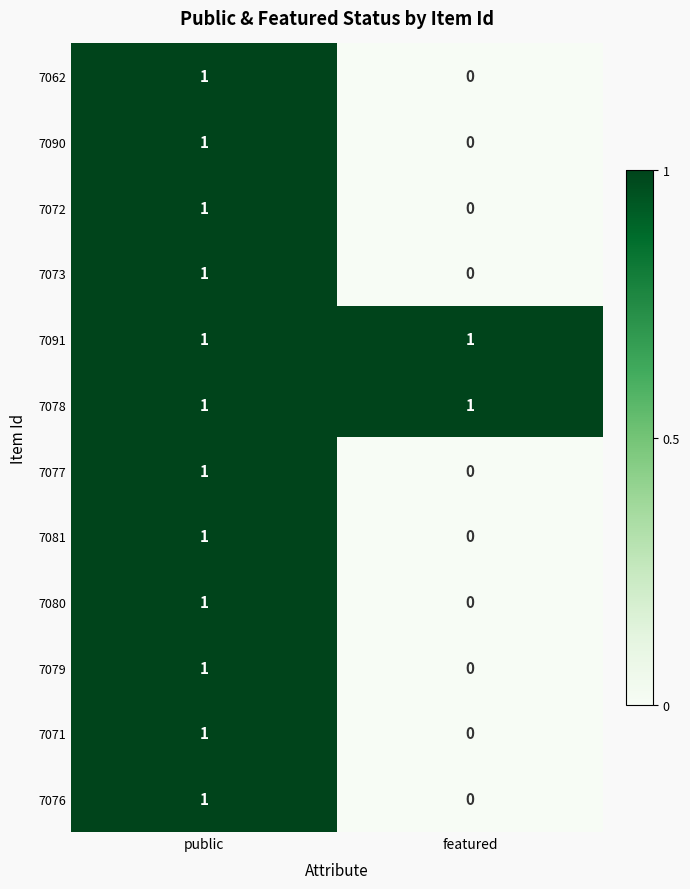

Rank the categories by 7080 value from highest to lowest.

public, featured